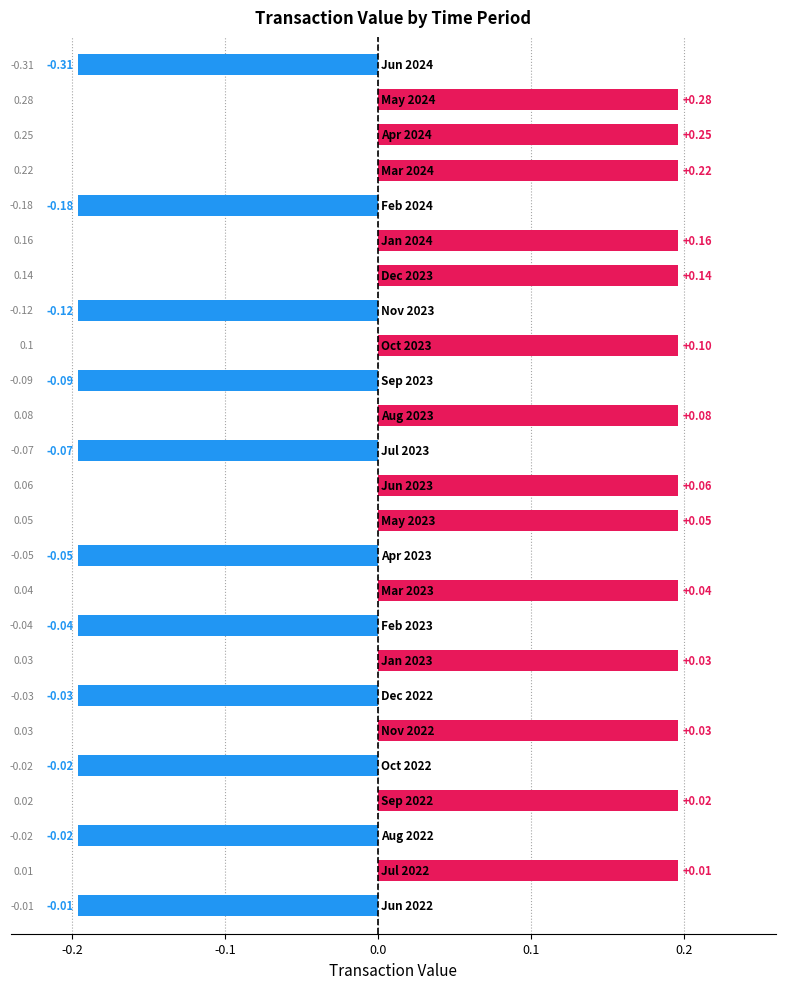

How many bars are there in total?

25